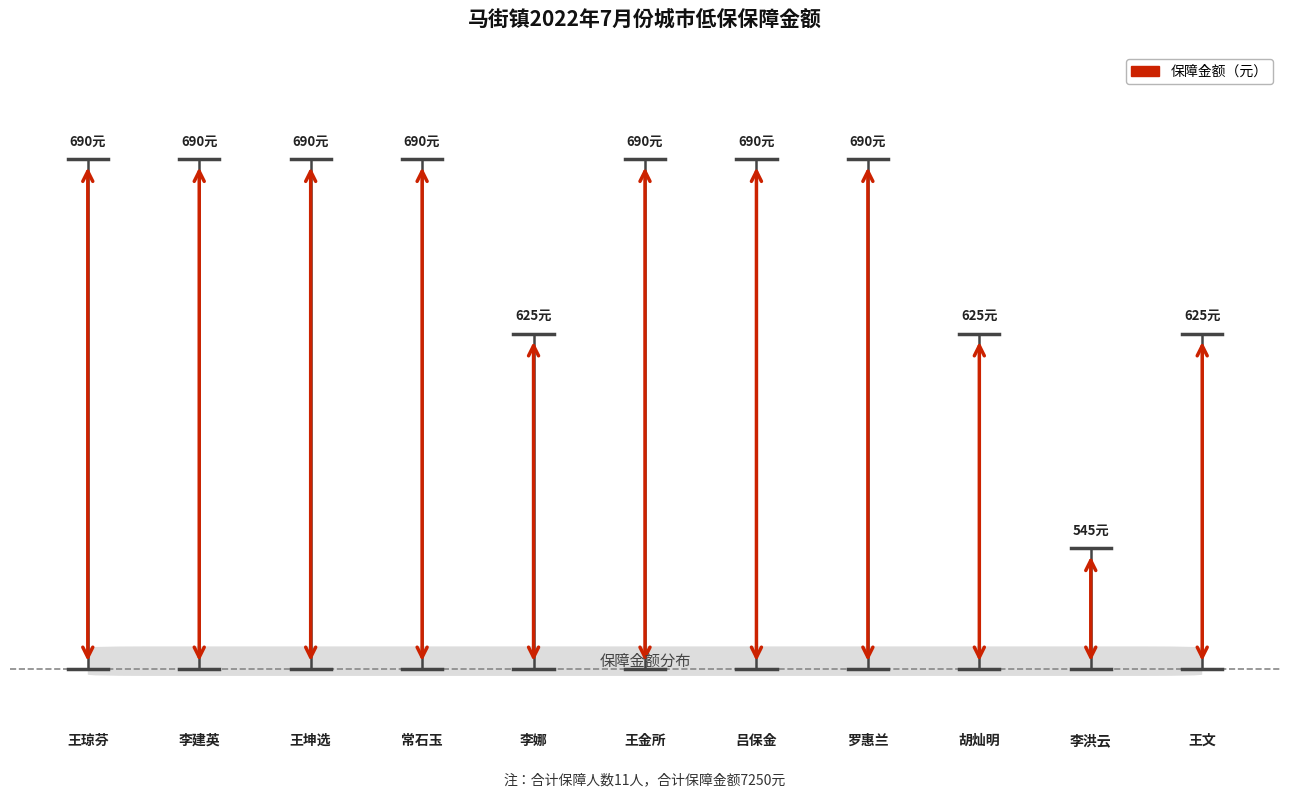

How many values are between 625 and 690?

10